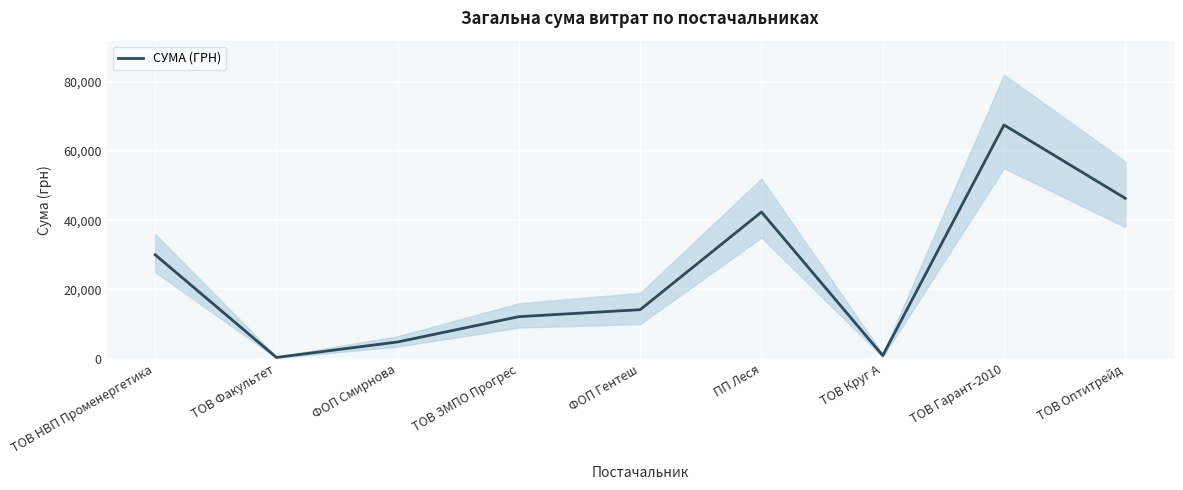

Where does the data first go above 14158?

ТОВ НВП Променергетика